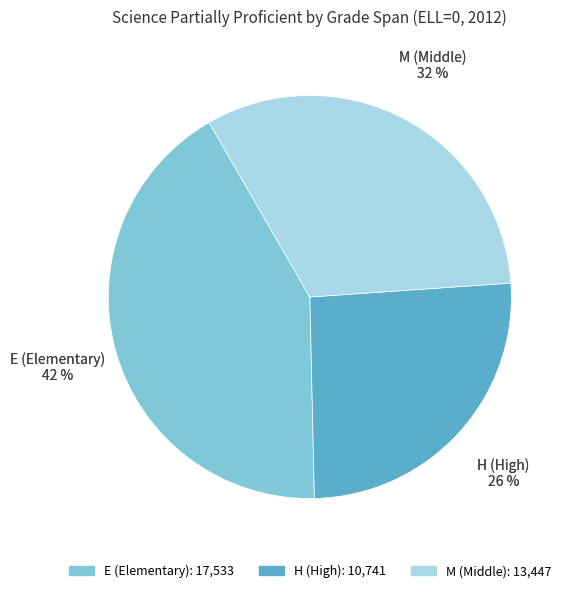

To the nearest percent, what is the combined percentage of Partially Proficient (M) and Partially Proficient (E)?

74%